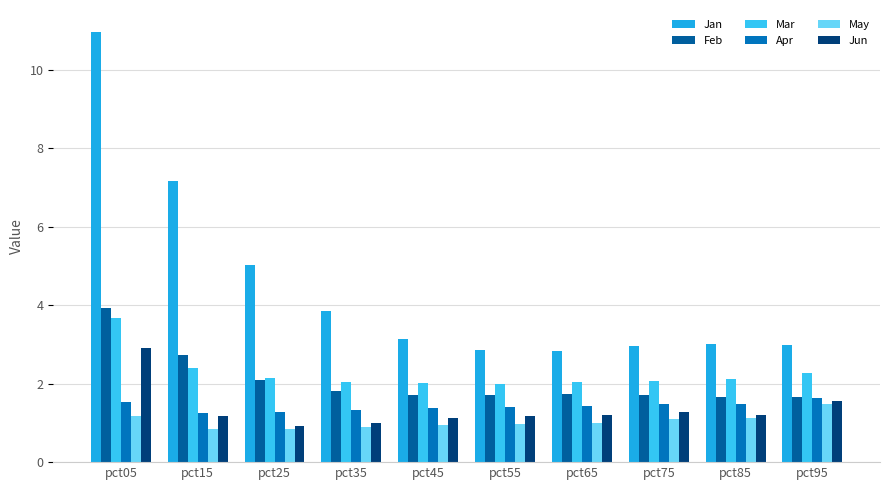

Reading left to right, list all the values displayed in this chart.

Jan: pct05=11.0	pct15=7.2	pct25=5.0	pct35=3.8	pct45=3.1	pct55=2.9	pct65=2.8	pct75=2.9	pct85=3.0	pct95=3.0
Feb: pct05=3.9	pct15=2.7	pct25=2.1	pct35=1.8	pct45=1.7	pct55=1.7	pct65=1.7	pct75=1.7	pct85=1.7	pct95=1.7
Mar: pct05=3.7	pct15=2.4	pct25=2.1	pct35=2.0	pct45=2.0	pct55=2.0	pct65=2.1	pct75=2.1	pct85=2.1	pct95=2.3
Apr: pct05=1.5	pct15=1.2	pct25=1.3	pct35=1.3	pct45=1.4	pct55=1.4	pct65=1.4	pct75=1.5	pct85=1.5	pct95=1.6
May: pct05=1.2	pct15=0.8	pct25=0.8	pct35=0.9	pct45=0.9	pct55=1.0	pct65=1.0	pct75=1.1	pct85=1.1	pct95=1.5
Jun: pct05=2.9	pct15=1.2	pct25=0.9	pct35=1.0	pct45=1.1	pct55=1.2	pct65=1.2	pct75=1.3	pct85=1.2	pct95=1.6